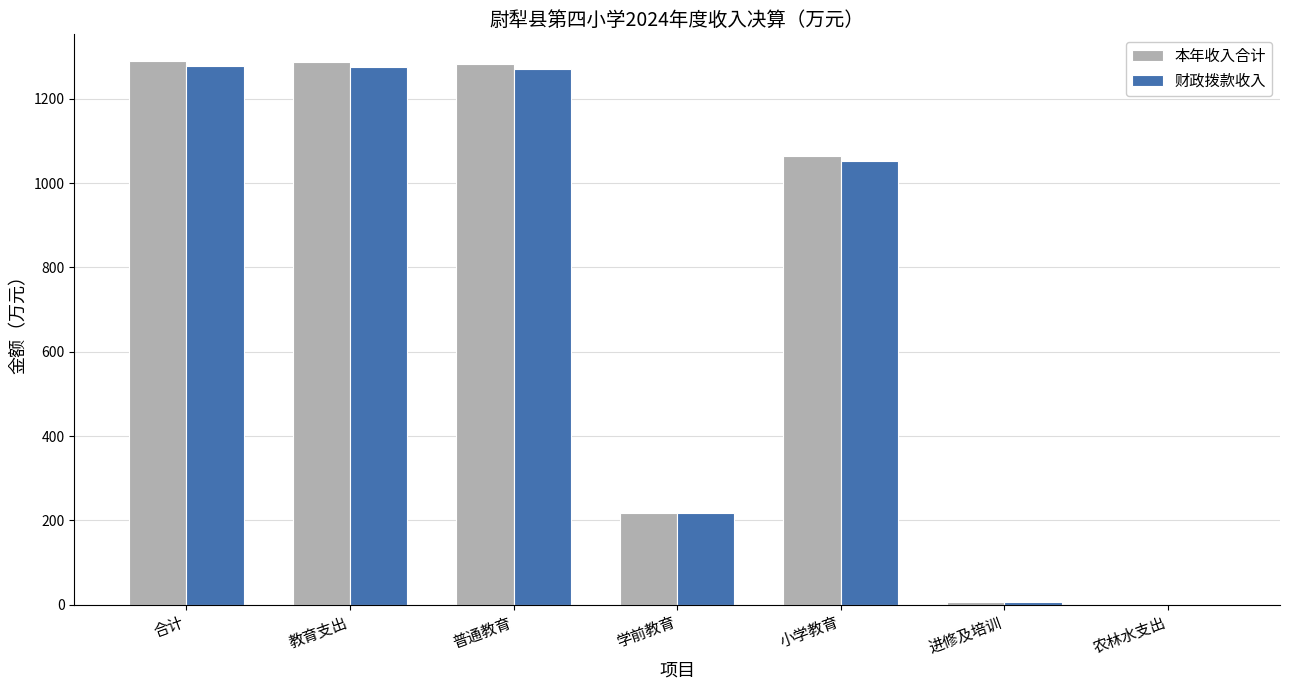

Which series has the largest range (max minus min)?

本年收入合计